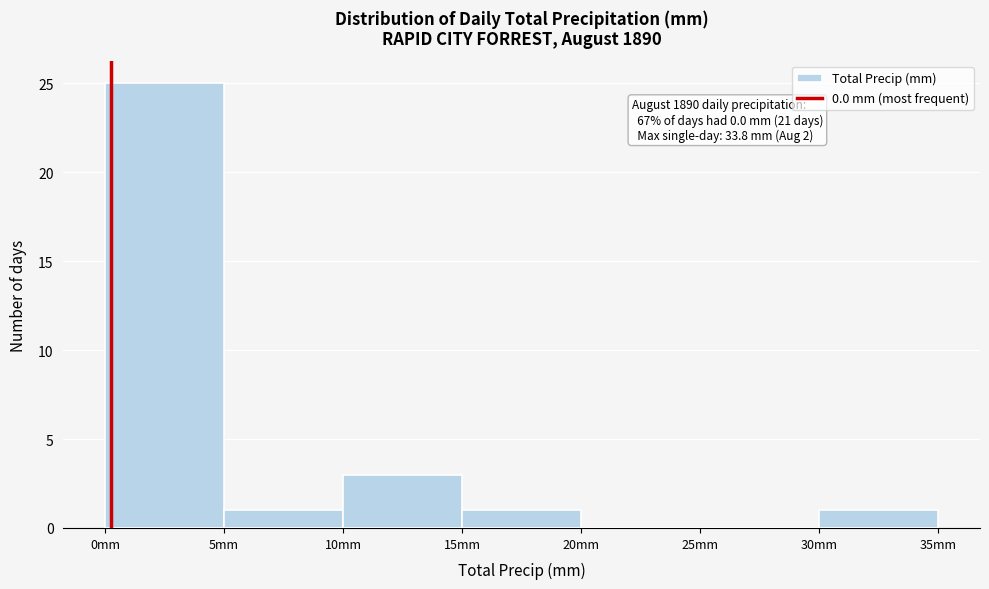

Which range on the x-axis has the tallest bar?

0 to 5